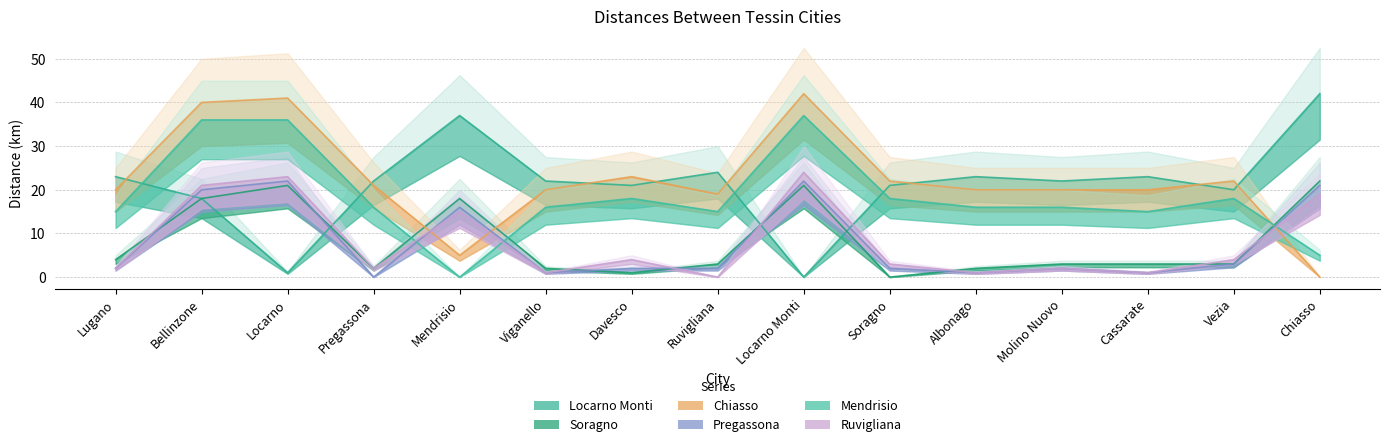

In Chiasso, how many points are higher than both neighbors (excluding endpoints)?

4